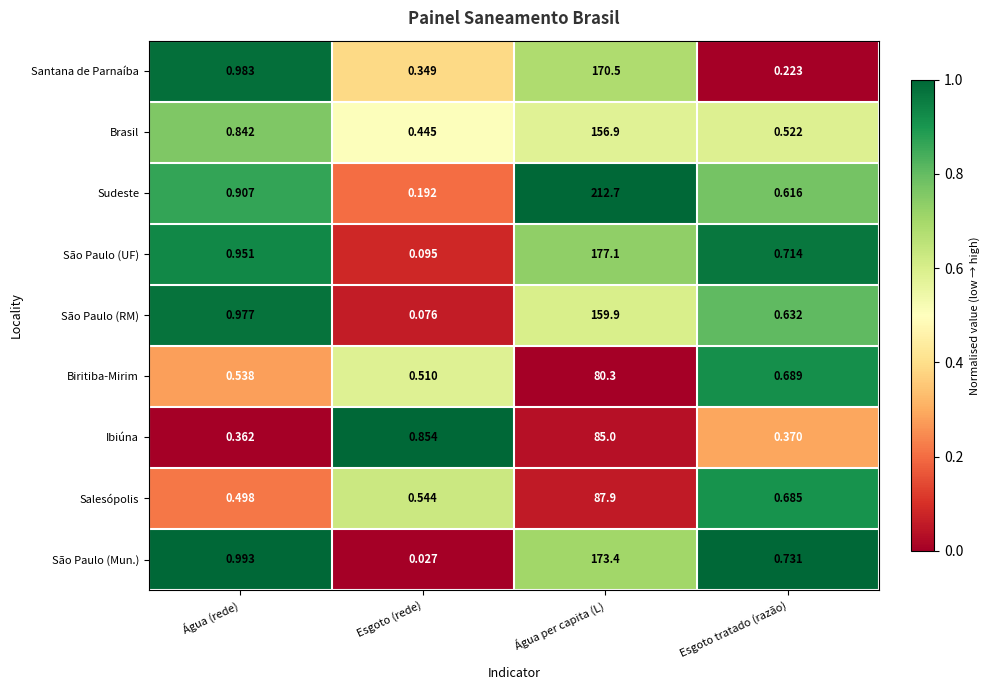

At Água (rede), list the series in order from largest to smallest.

São Paulo (Mun.), Santana de Parnaíba, São Paulo (RM), São Paulo (UF), Sudeste, Brasil, Biritiba-Mirim, Salesópolis, Ibiúna